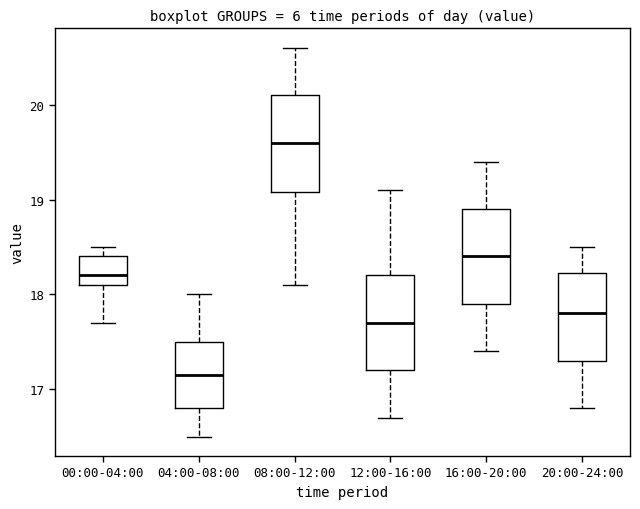

Reading left to right, transcribe this box plot: for each box, give where its median line is, the range the box spans, and where its two whiskers end, as read against the y-axis. The values are not printed on the chart, so give them approximately, as read against the axis.

00:00-04:00: median 18.2, box 18.1 to 18.4, whiskers 17.7 to 18.5
04:00-08:00: median 17.2, box 16.8 to 17.5, whiskers 16.5 to 18.0
08:00-12:00: median 19.6, box 19.1 to 20.1, whiskers 18.1 to 20.6
12:00-16:00: median 17.7, box 17.2 to 18.2, whiskers 16.7 to 19.1
16:00-20:00: median 18.4, box 17.9 to 18.9, whiskers 17.4 to 19.4
20:00-24:00: median 17.8, box 17.3 to 18.2, whiskers 16.8 to 18.5